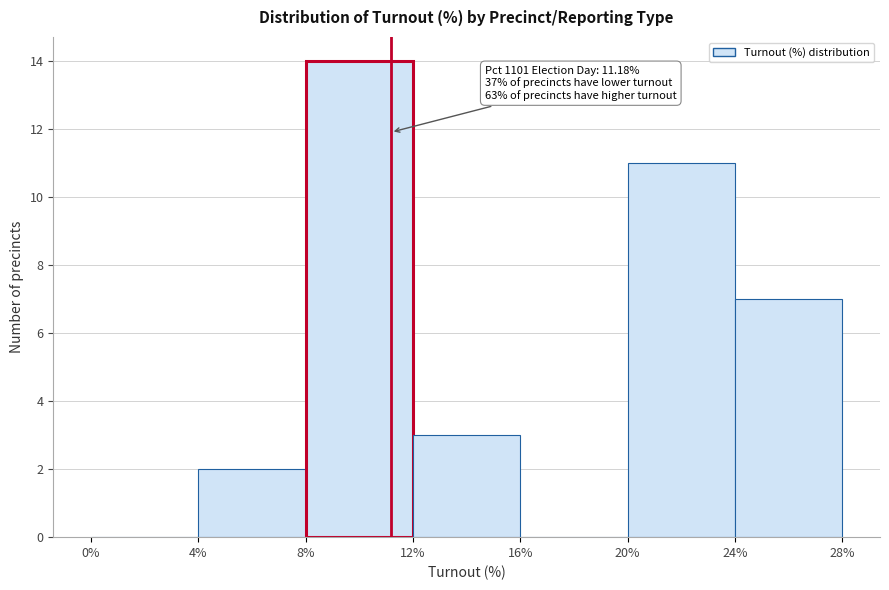

Over which range of the x-axis is the bar tallest?

8% to 12%